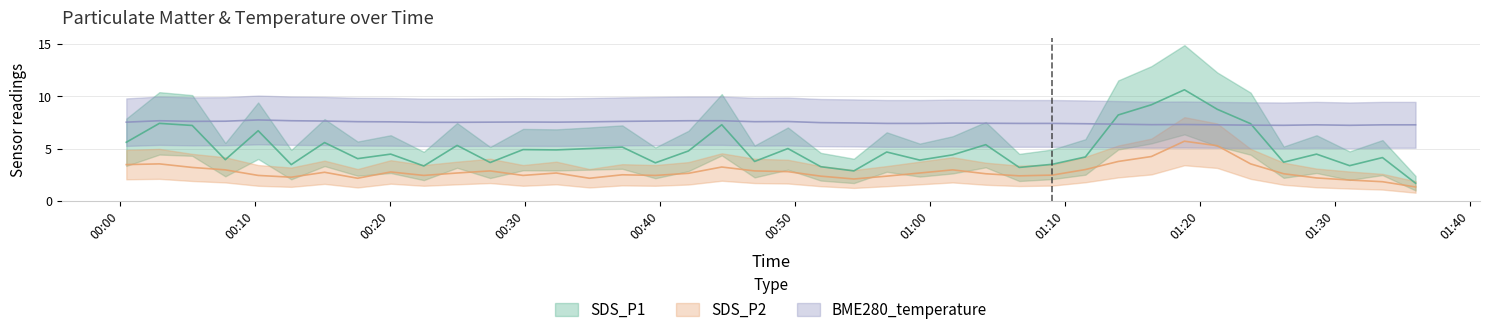

True or false: SDS_P2 and BME280_temperature intersect in this chart.

False